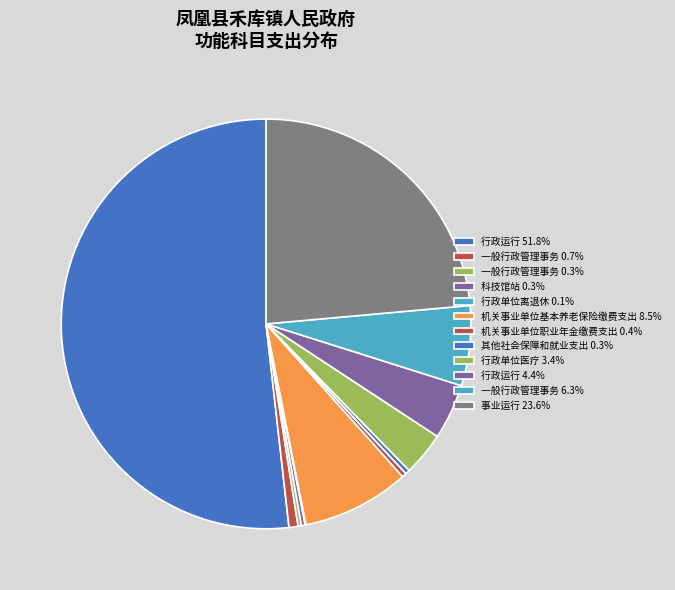

How many segments does this pie chart have?

12